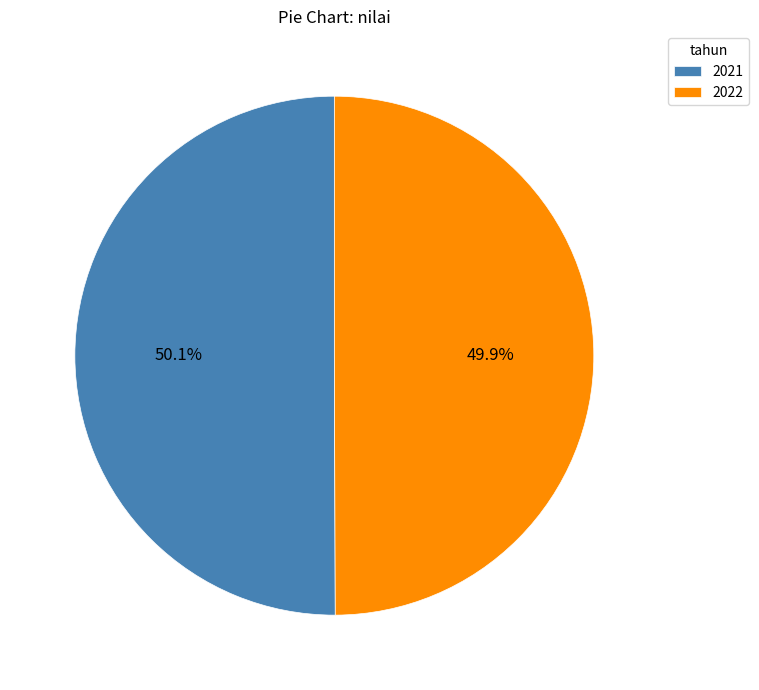

To the nearest percent, what is the average slice percentage?

50%